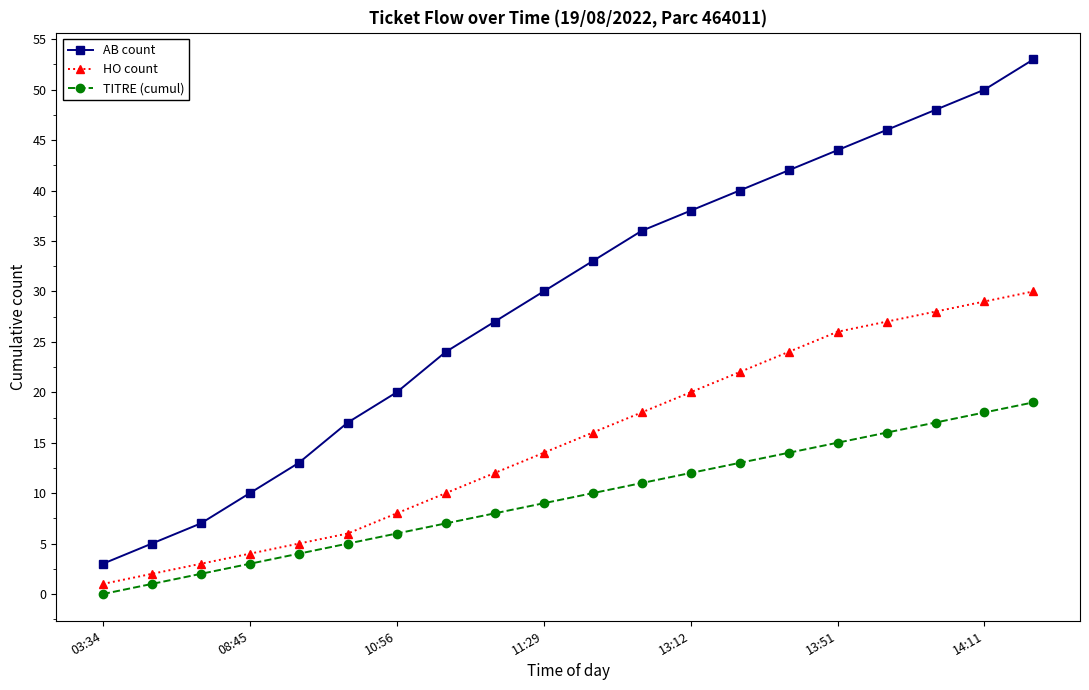

Which series has the largest range (max minus min)?

AB count